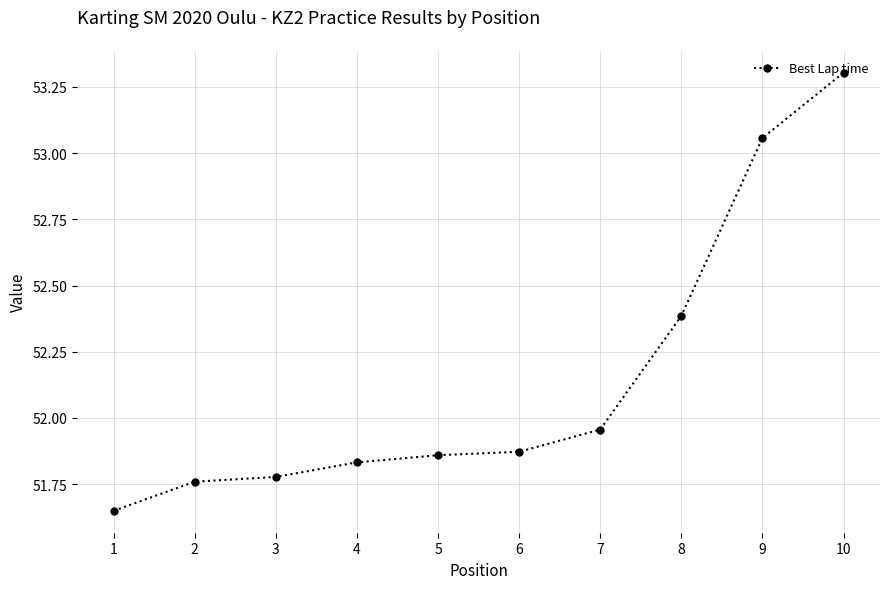

What value does the data have at 10?

53.3